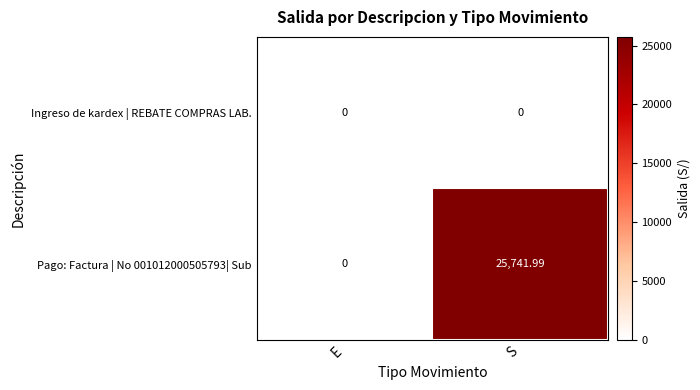

List the labels in order of Pago: Factura | No 001012000505793| Sub value, smallest first.

E, S